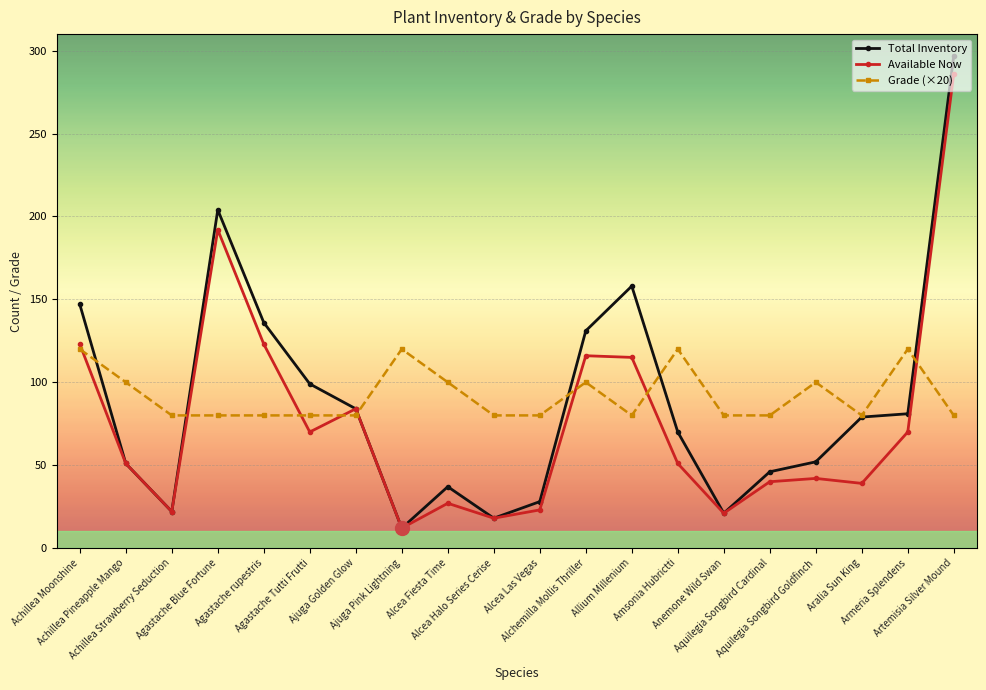

The value of Available Now at Agastache rupestris is 203. True or false?

False